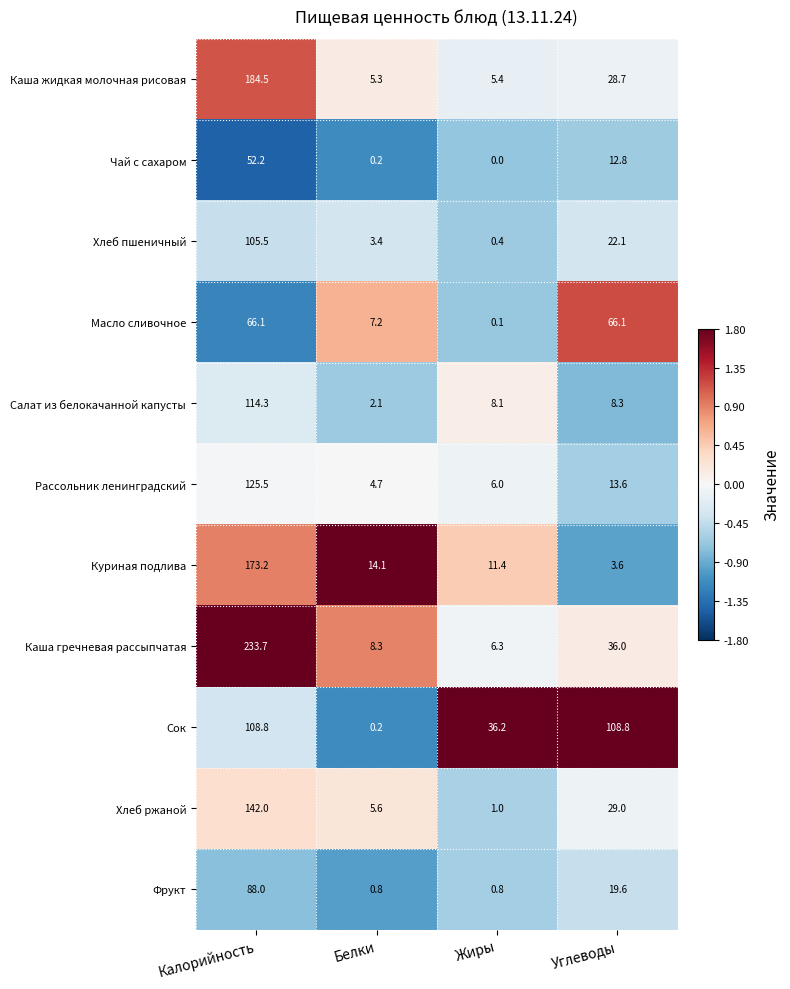

What is the sum of the Рассольник ленинградский values at Белки and Жиры?

10.7